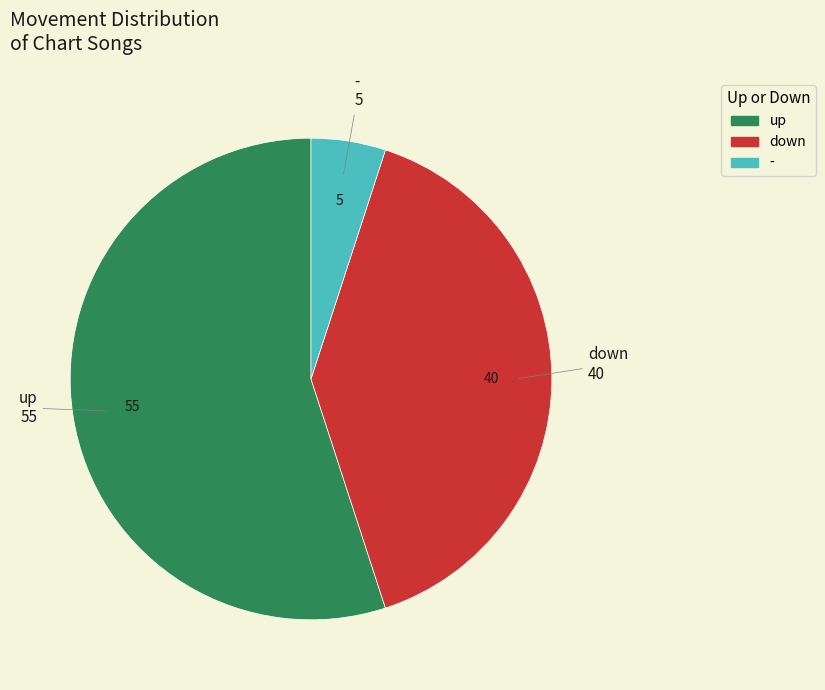

Which category has the smallest portion of the pie?

-